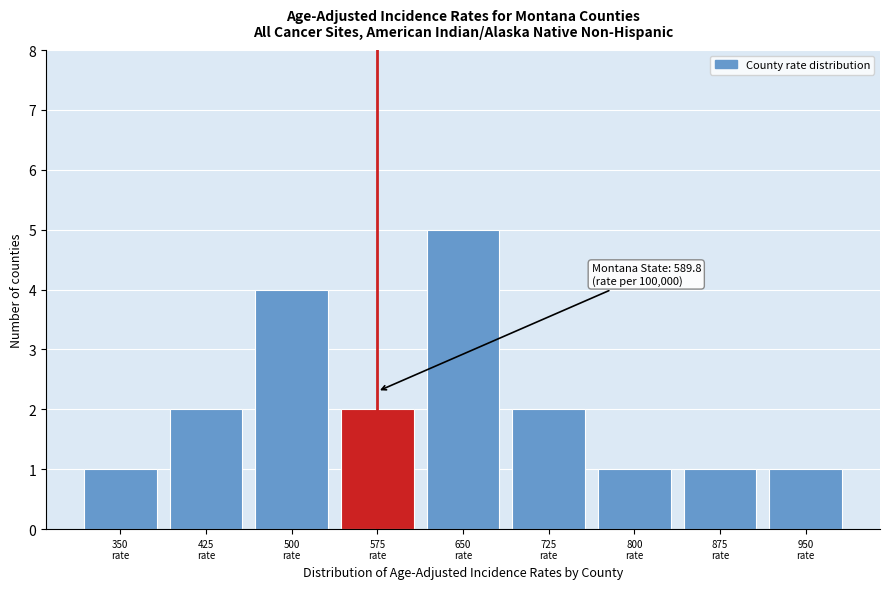

Reading left to right, what are all the values shown in this chart?

1	2	4	2	5	2	1	1	1